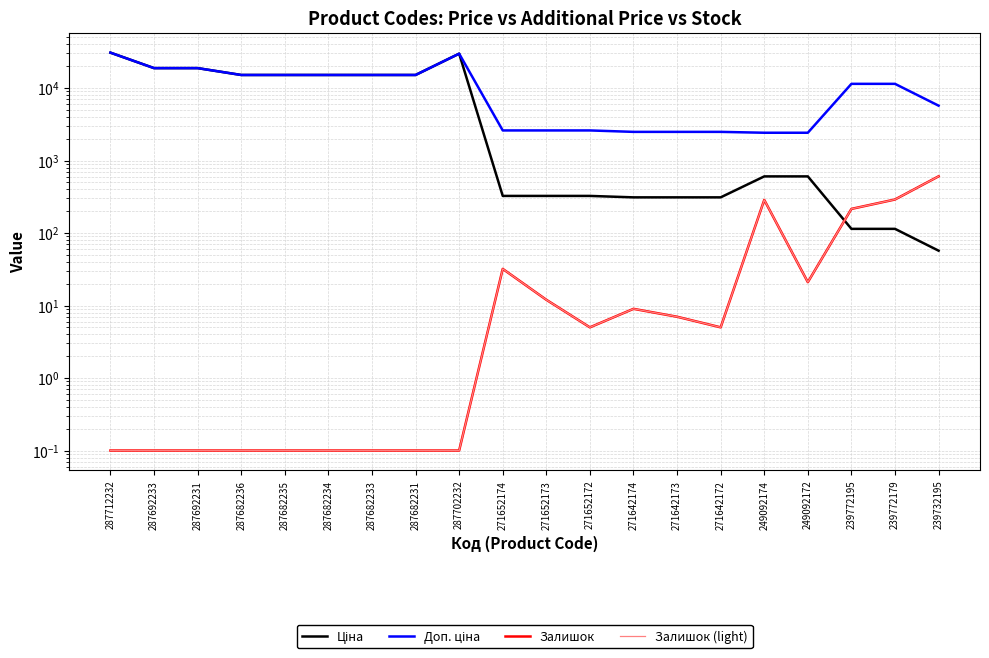

How many interior local valleys does the Залишок series have?

3